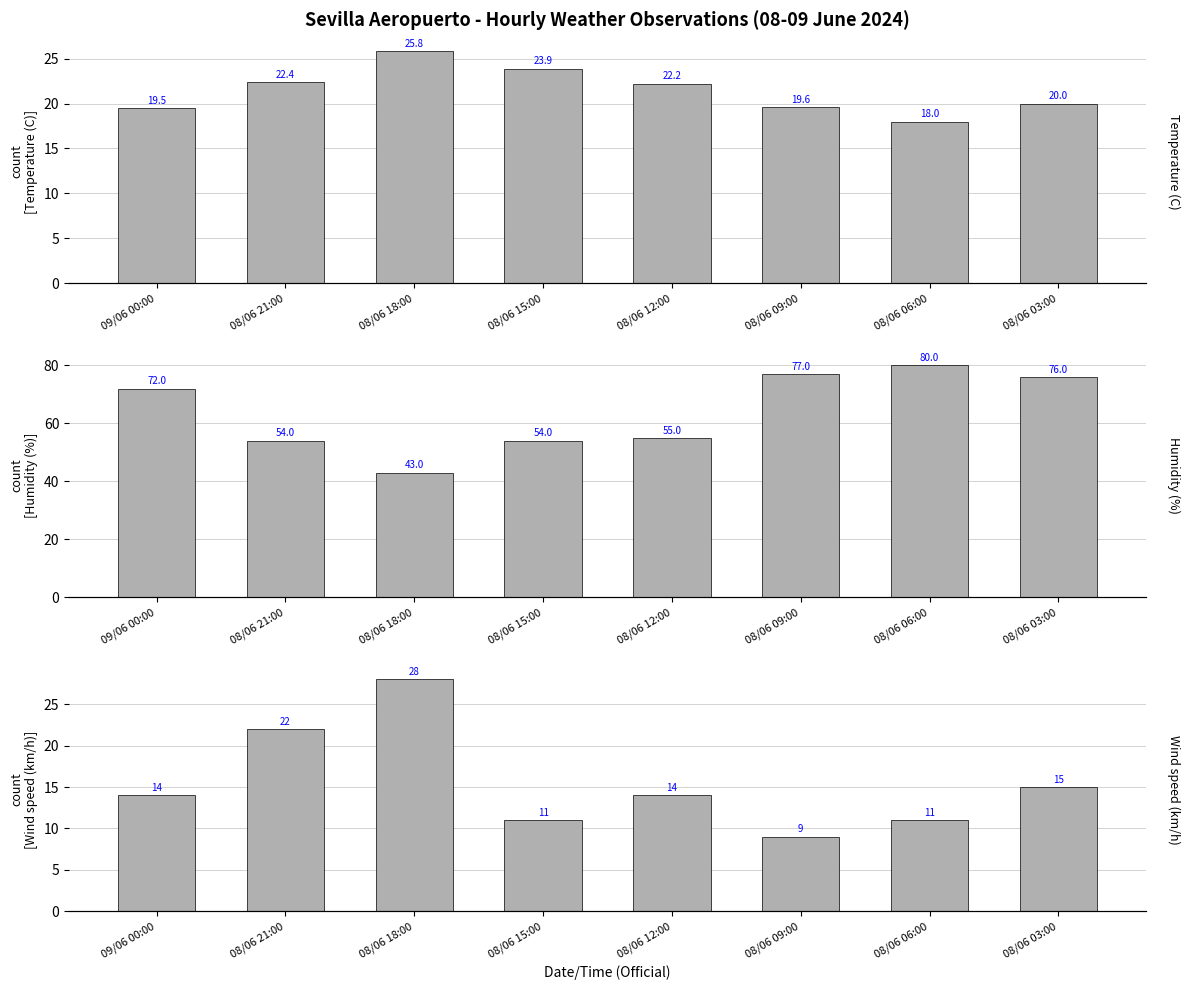

What are all the series names shown in the legend?

Temperature (C), Humidity (%), Wind speed (km/h)